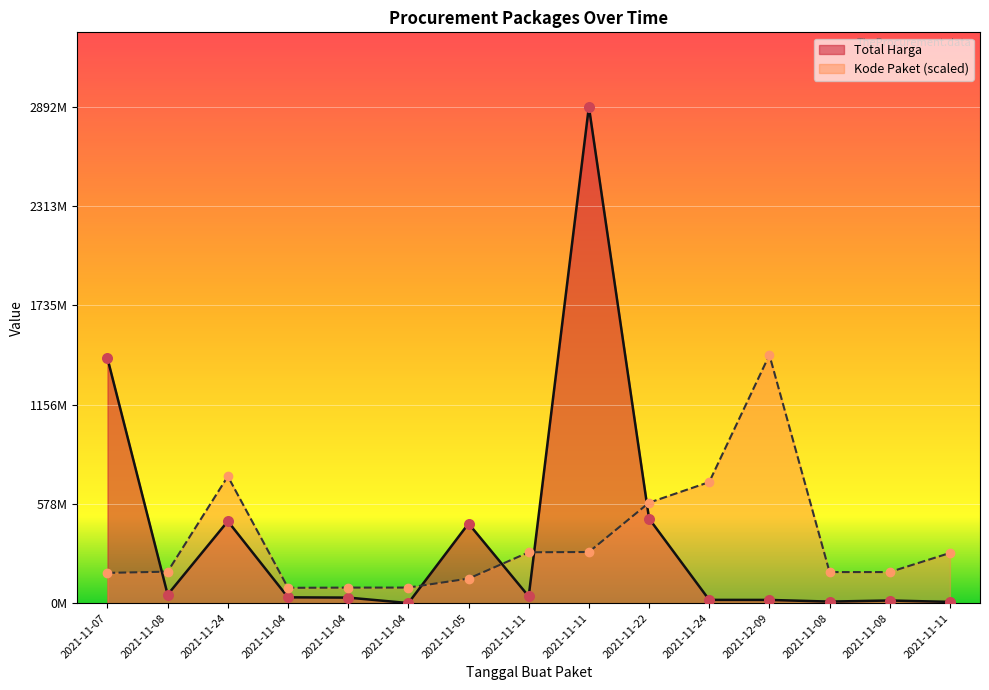

What are all the series names shown in the legend?

Total Harga, Kode Paket (scaled)